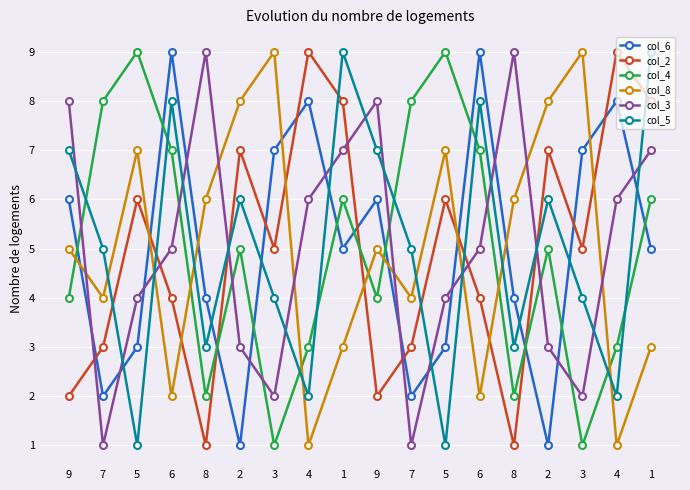

How many col_8 values are between 3 and 7?

10